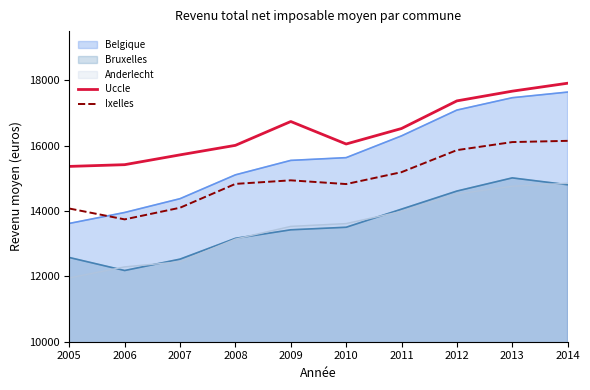

What is the maximum value shown in the chart?

17906